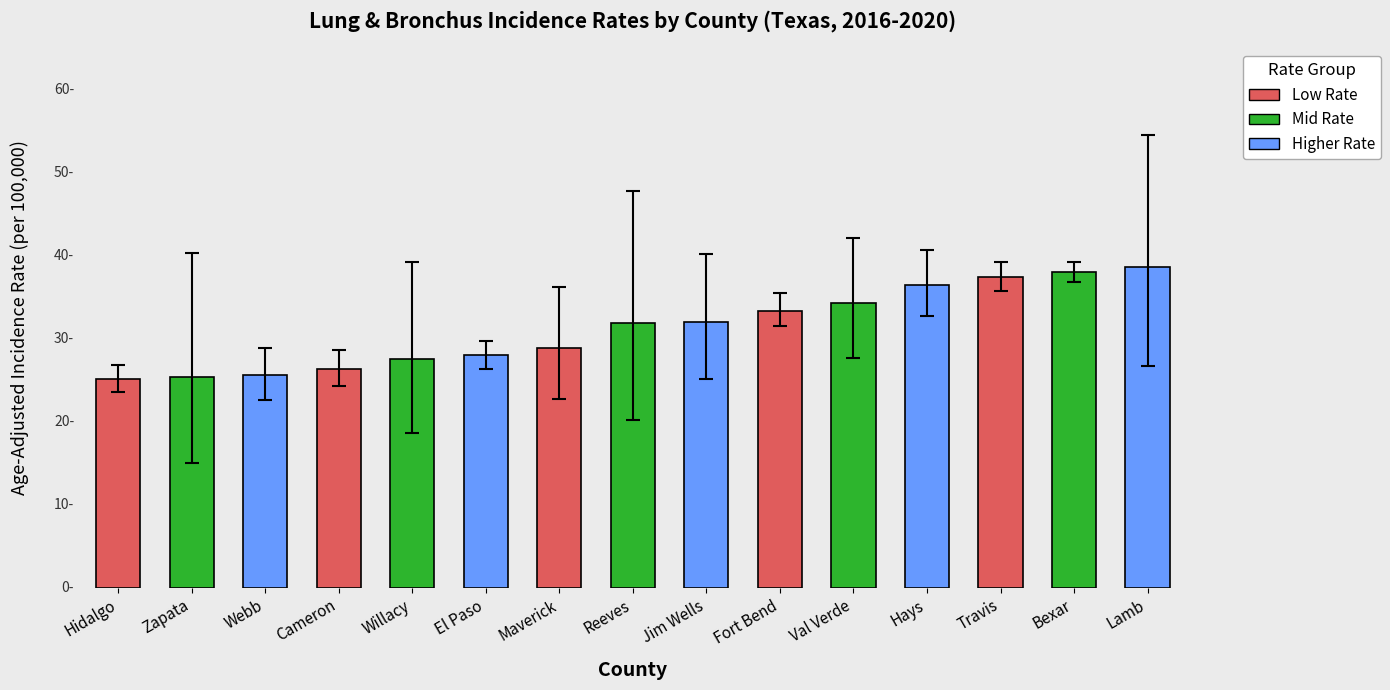

How many data points does each series have?

15